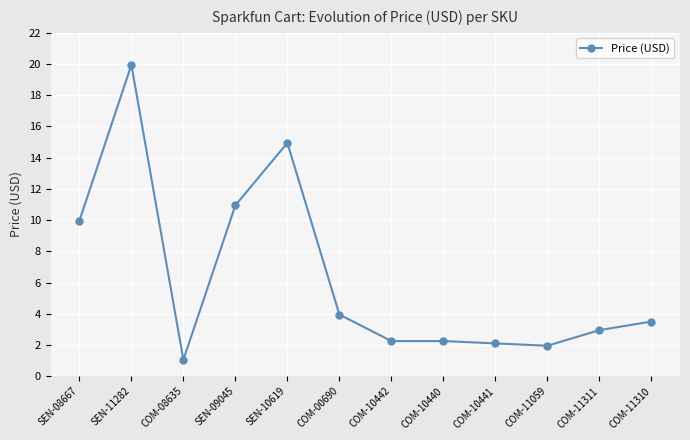

At which label does the data first exceed 3?

SEN-08667